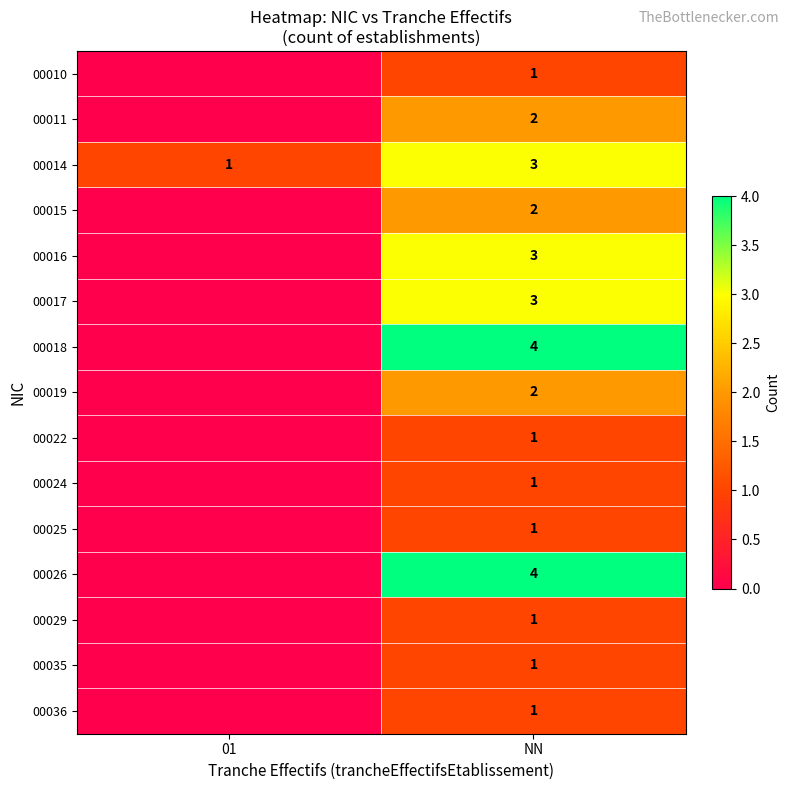

Which has a higher value, 01 or NN?

NN